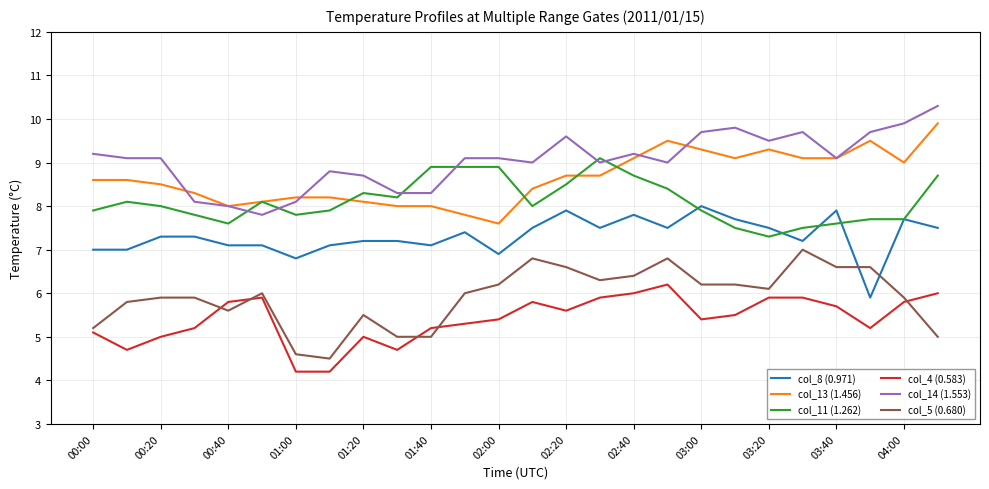

What is the greatest value displayed?

10.3